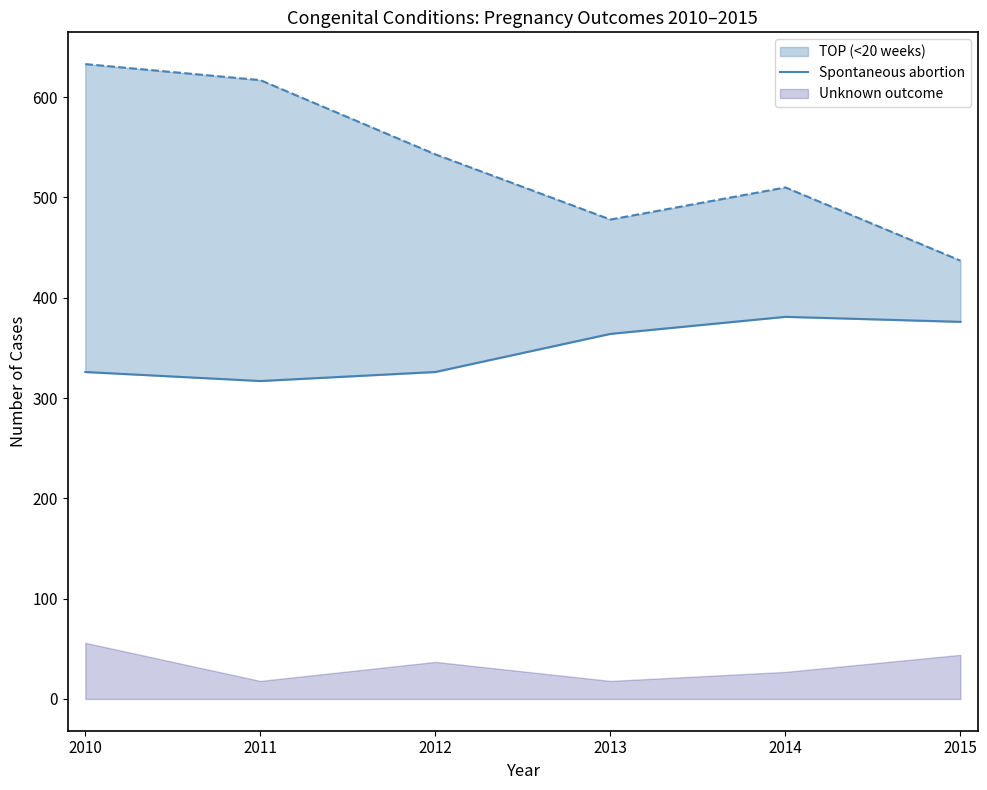

What is the ratio of the value at 2014 to the value at 2011?

1.2